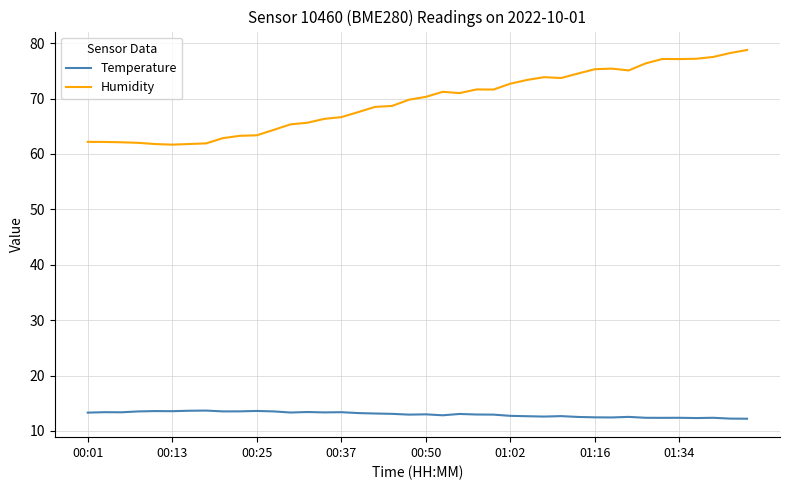

List the series in order of their peak value, lowest first.

Temperature, Humidity